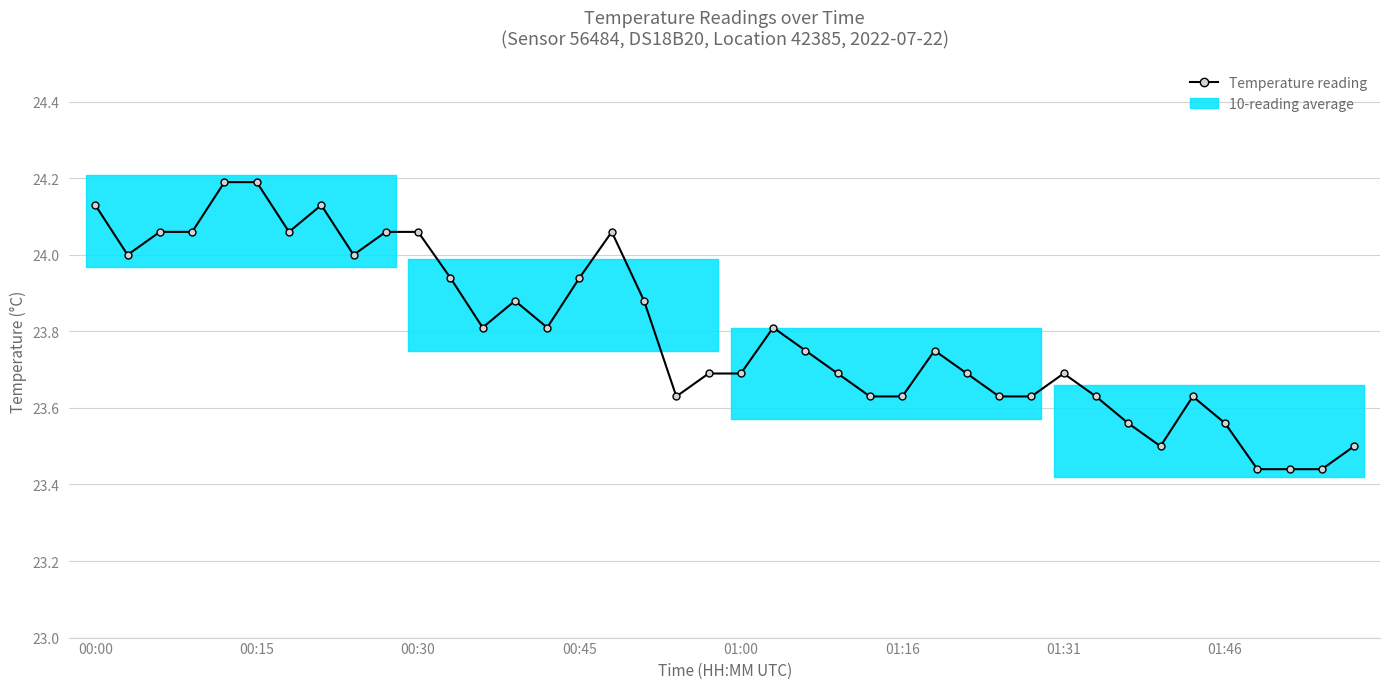

The value at 11 is 10.8. True or false?

False